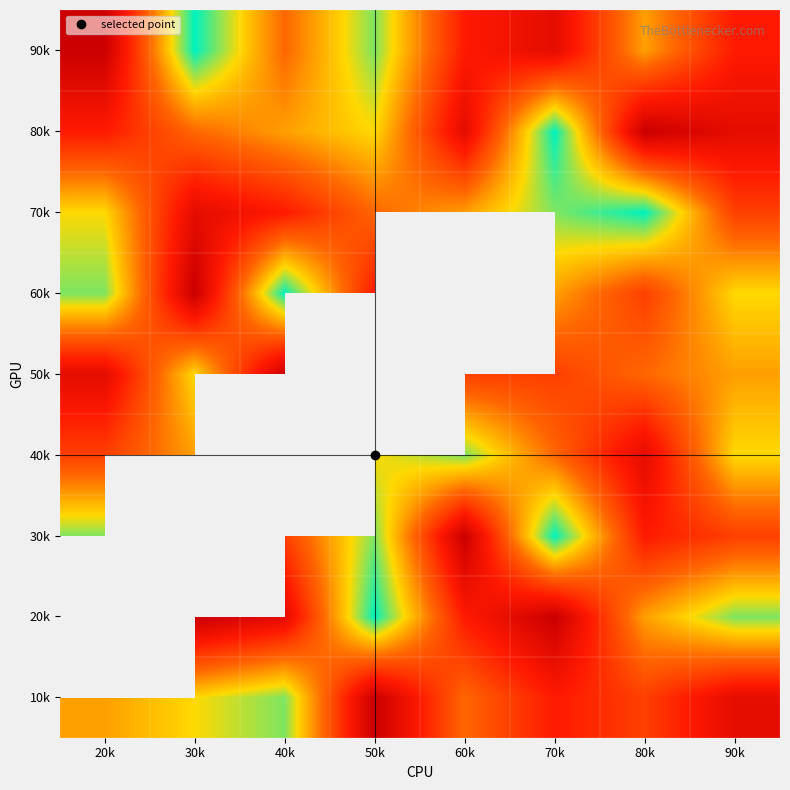

What is the maximum value shown in the chart?

9.0